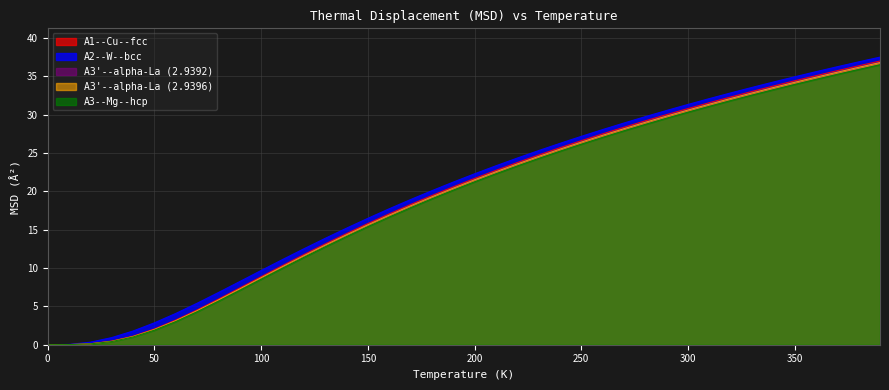

The value of A1--Cu--fcc at 150 is 23.5. True or false?

False